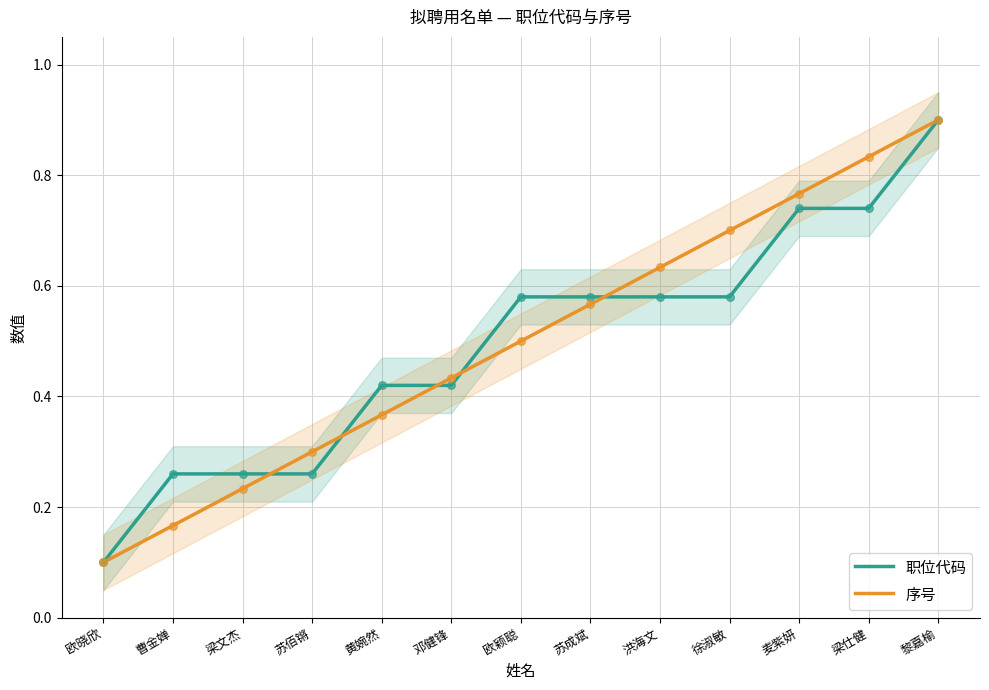

What are all the series names shown in the legend?

职位代码, 序号